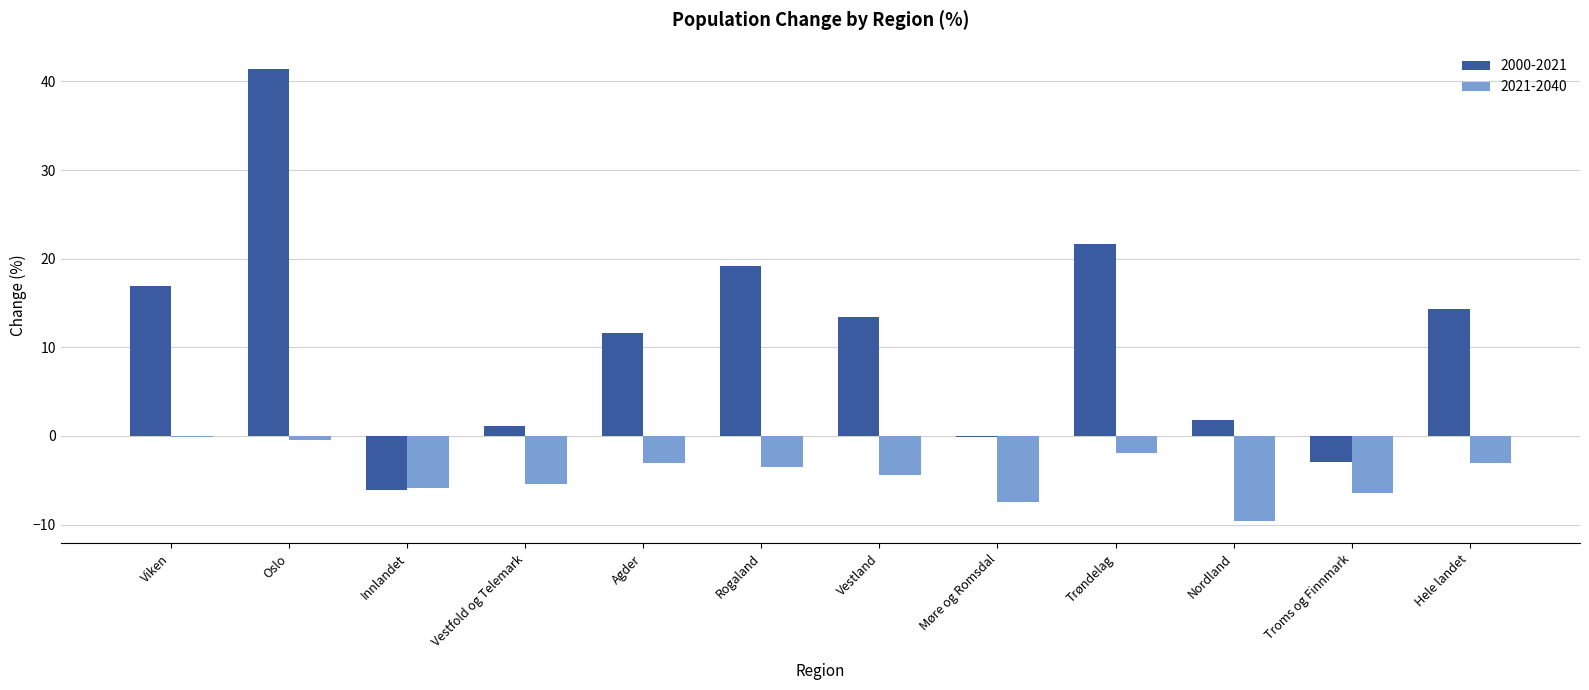

What is the maximum value shown in the chart?

41.4